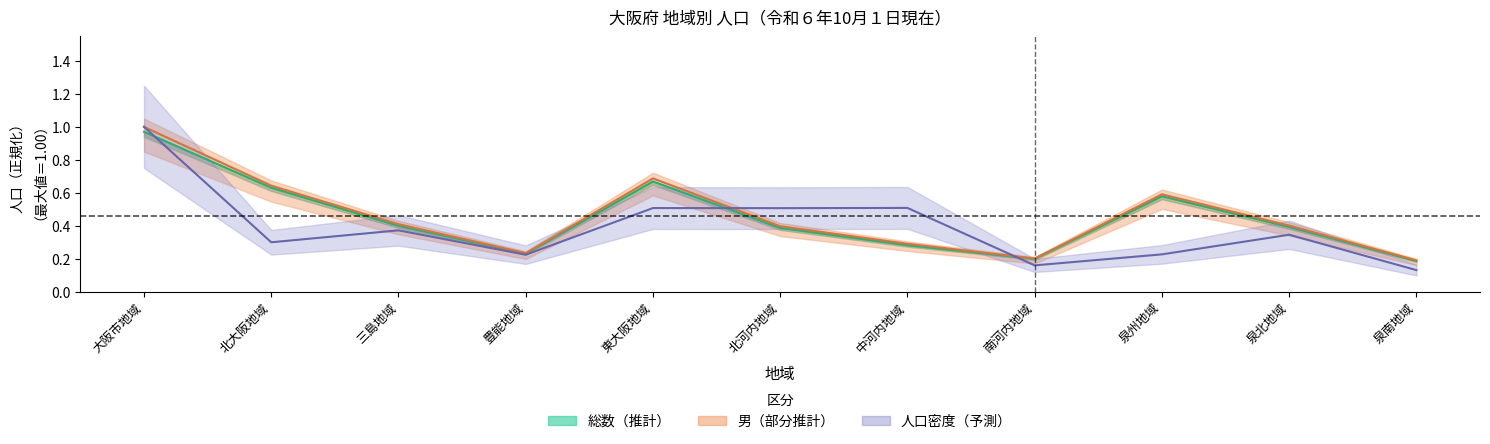

What is the spread (max minus min) of values at 泉州地域?

0.4